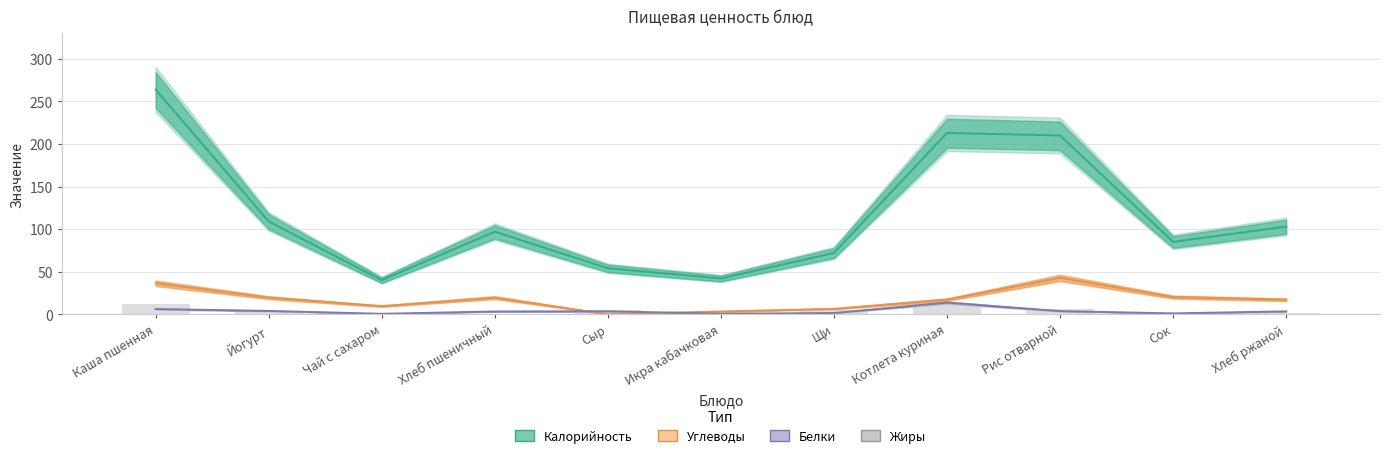

Is it true that Белки equals 1.1 at Икра кабачковая?

False